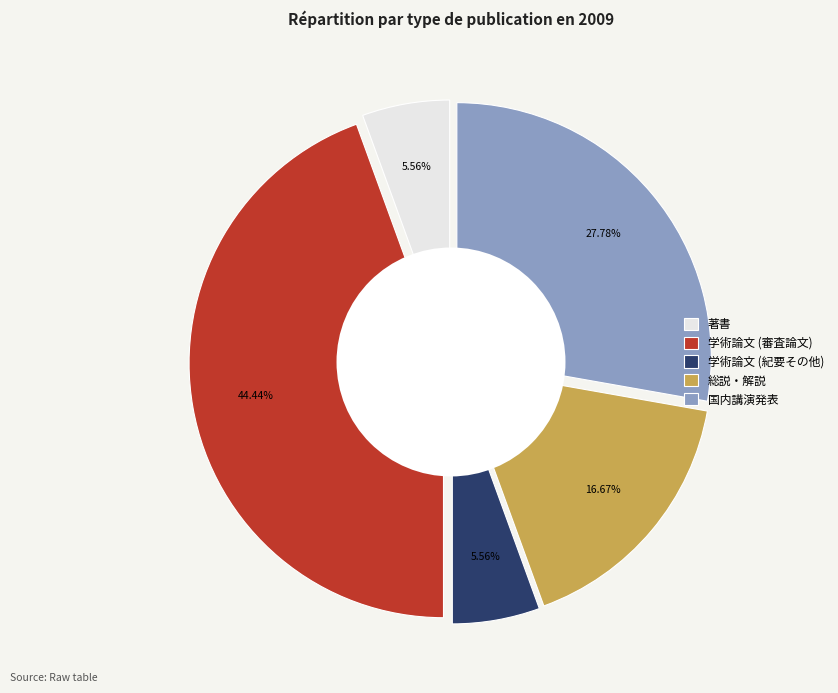

Does 学術論文 (紀要その他) represent more than half of the total?

No